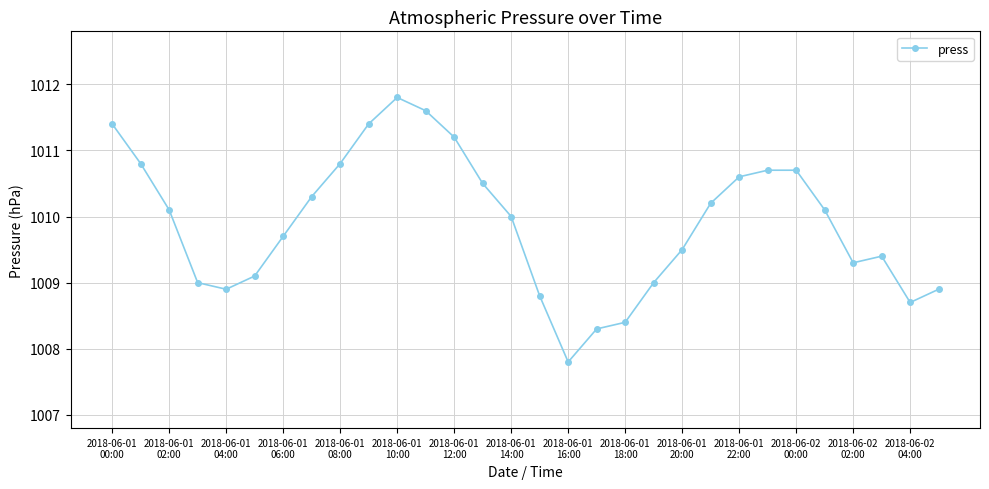

What is the value of the 2nd point from the left?

1010.8